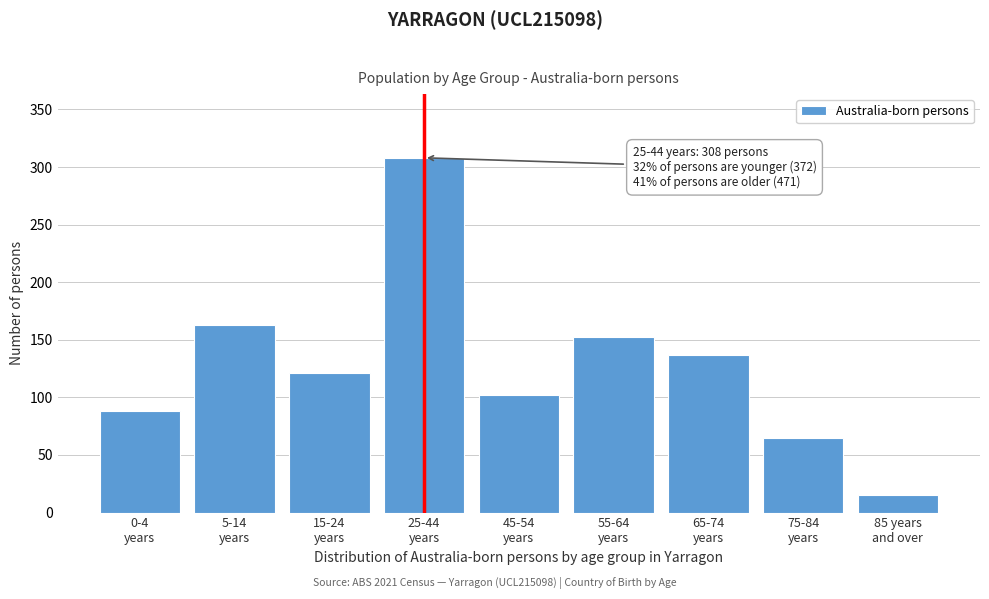

Reading left to right, extract all data points from this chart.

88	163	121	308	102	152	137	65	15